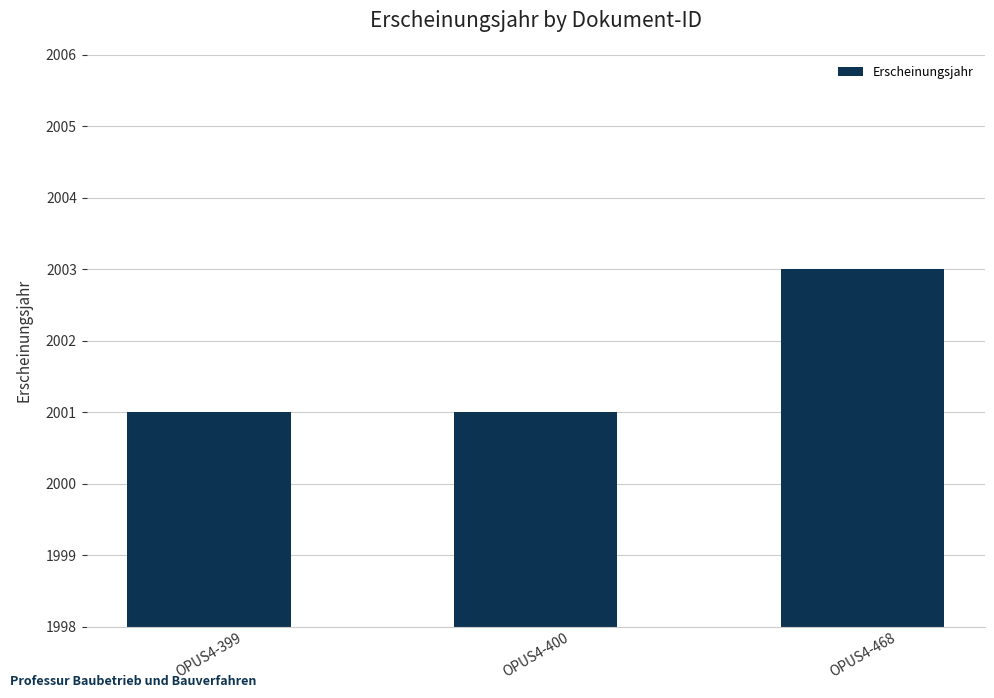

Reading left to right, list all the values displayed in this chart.

2001	2001	2003